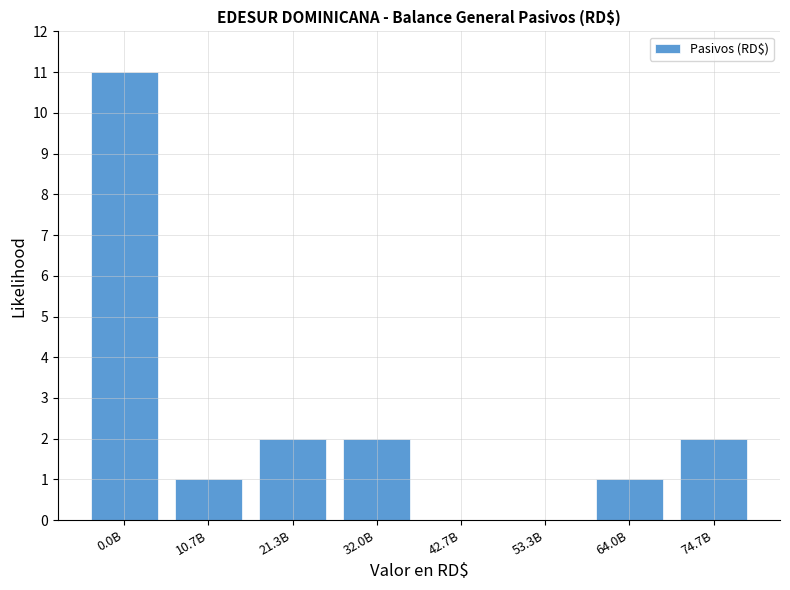

Reading right to left, list all the values displayed in this chart.

74.7B=2	64.0B=1	53.3B=0	42.7B=0	32.0B=2	21.3B=2	10.7B=1	0.0B=11